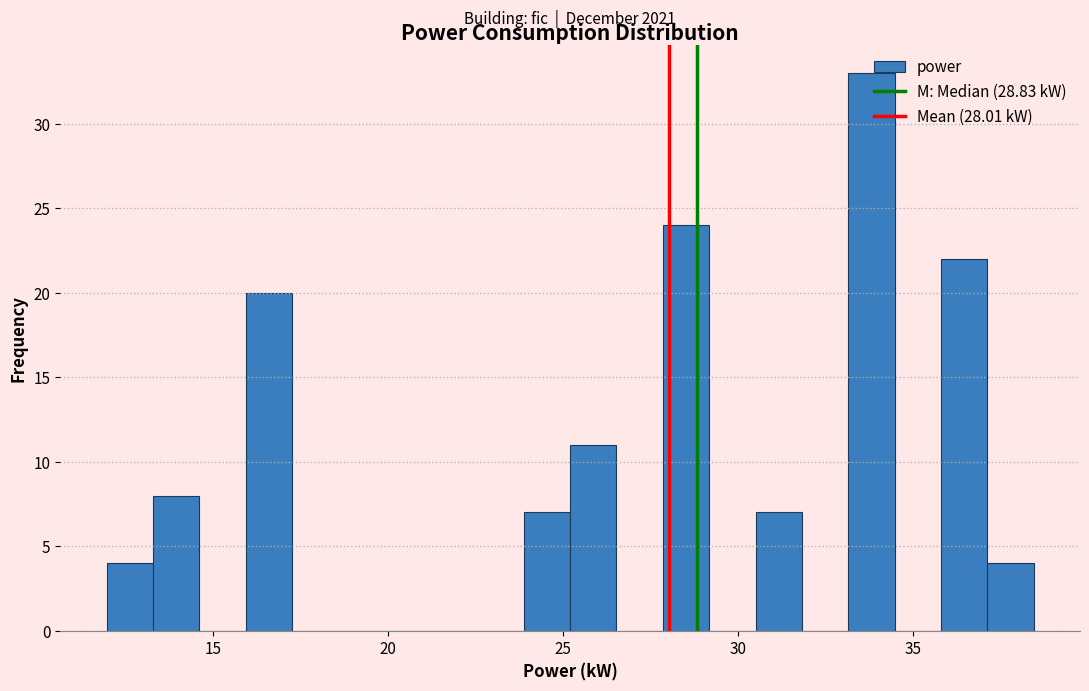

Around what value on the x-axis is the tallest bar? Give the approximate position of its centre, as read against the axis.

34.0